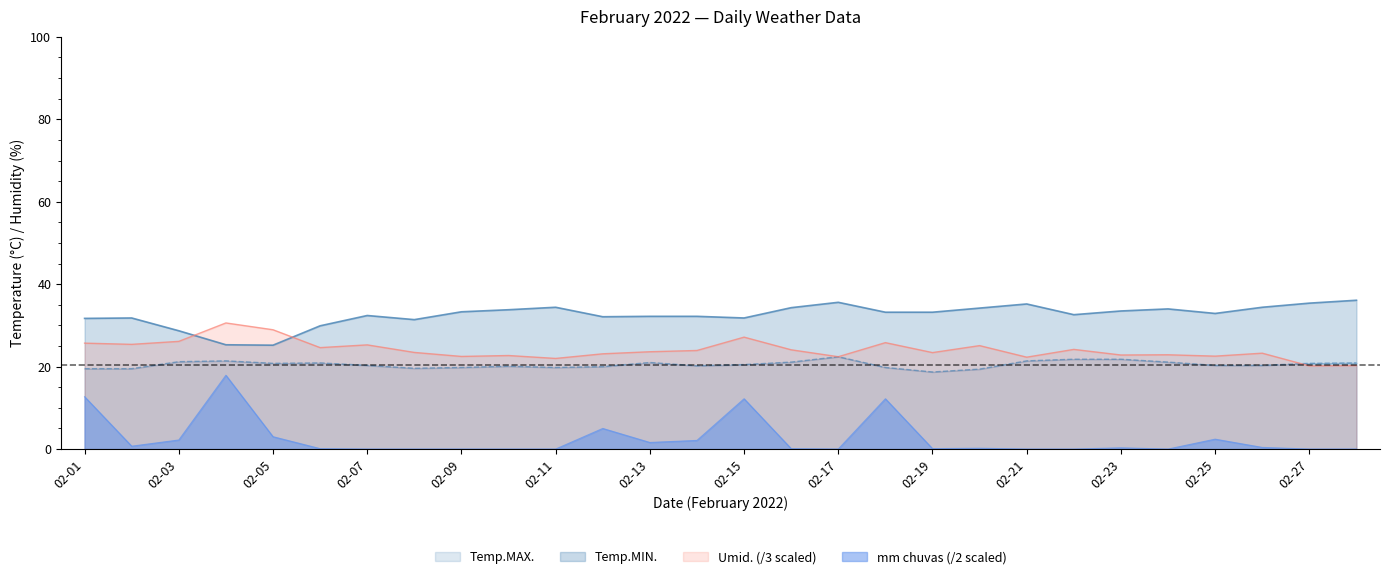

Where is Temp.MIN. nearest to the value 20?

02-12